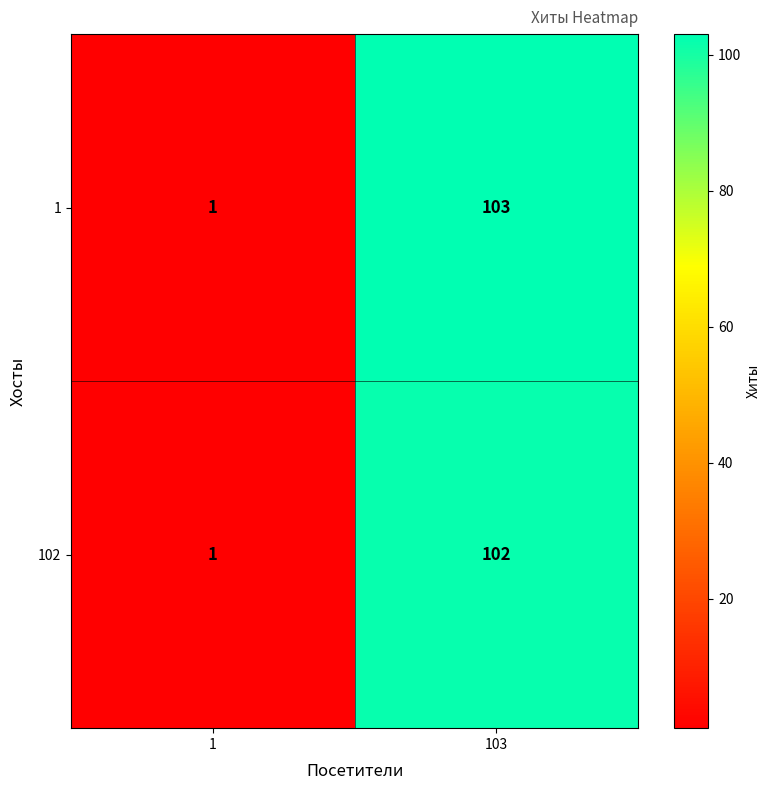

List the series in order of their peak value, highest first.

1, 102